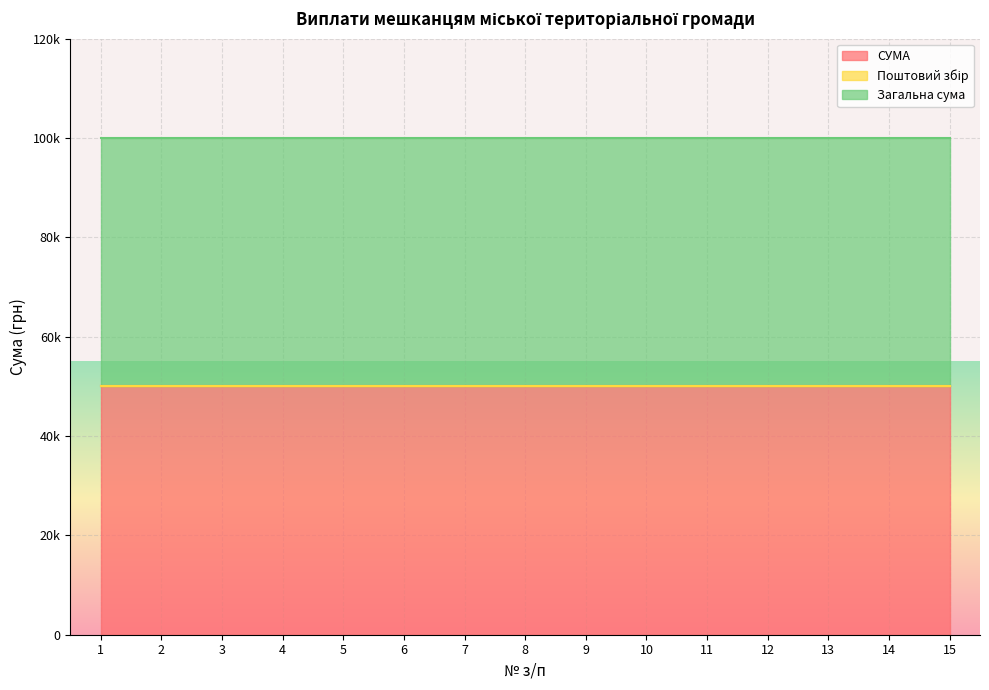

What is the spread (max minus min) of values at 5?

50000